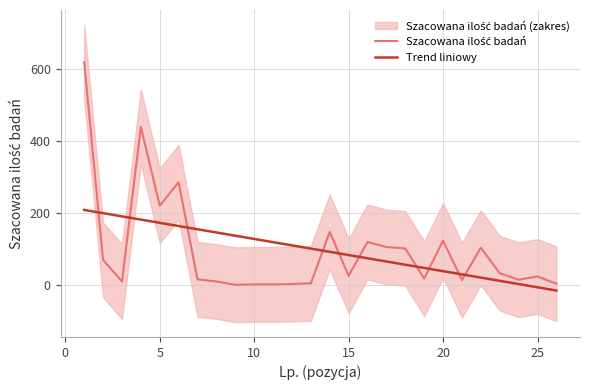

Which series has the widest spread of values?

Szacowana ilość badań